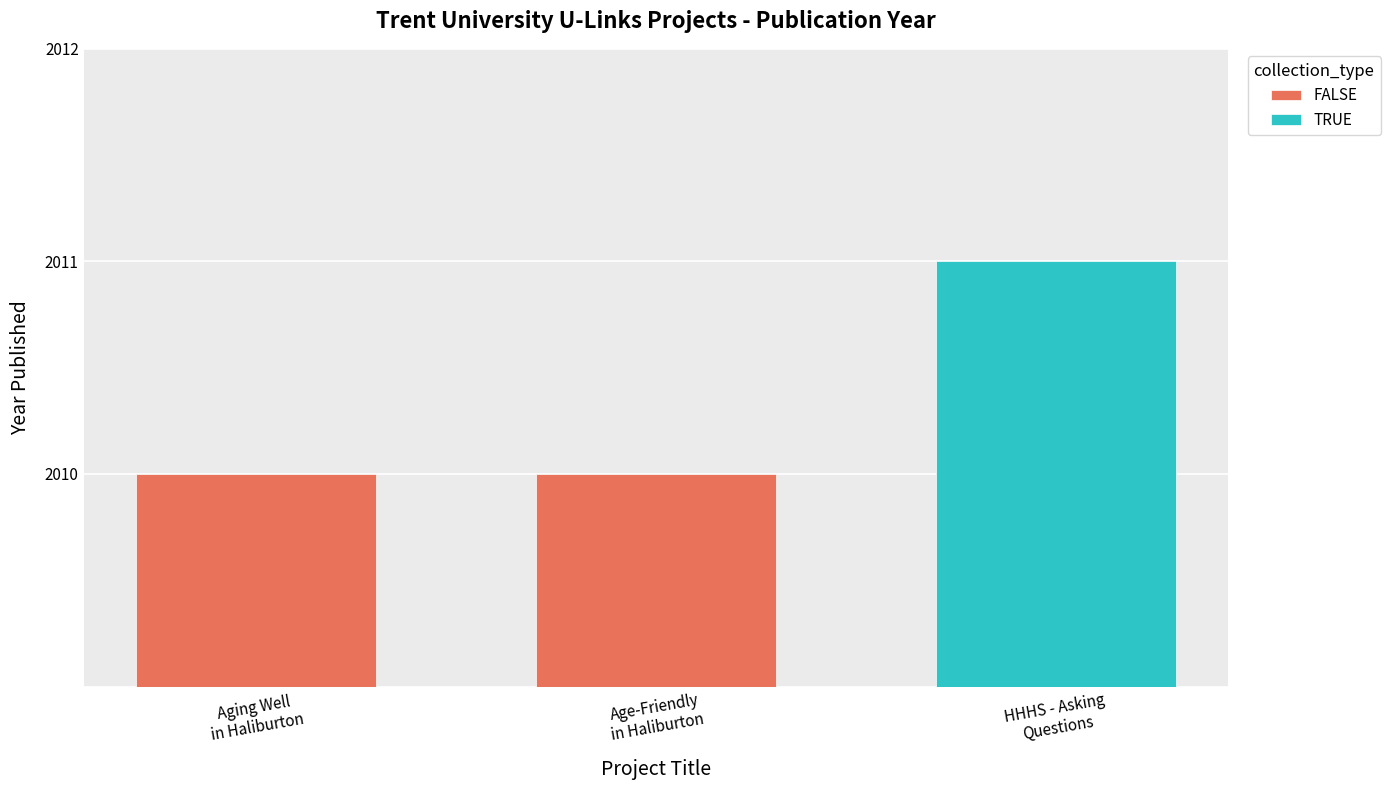

Reading right to left, what are all the values shown in this chart?

2011	2010	2010